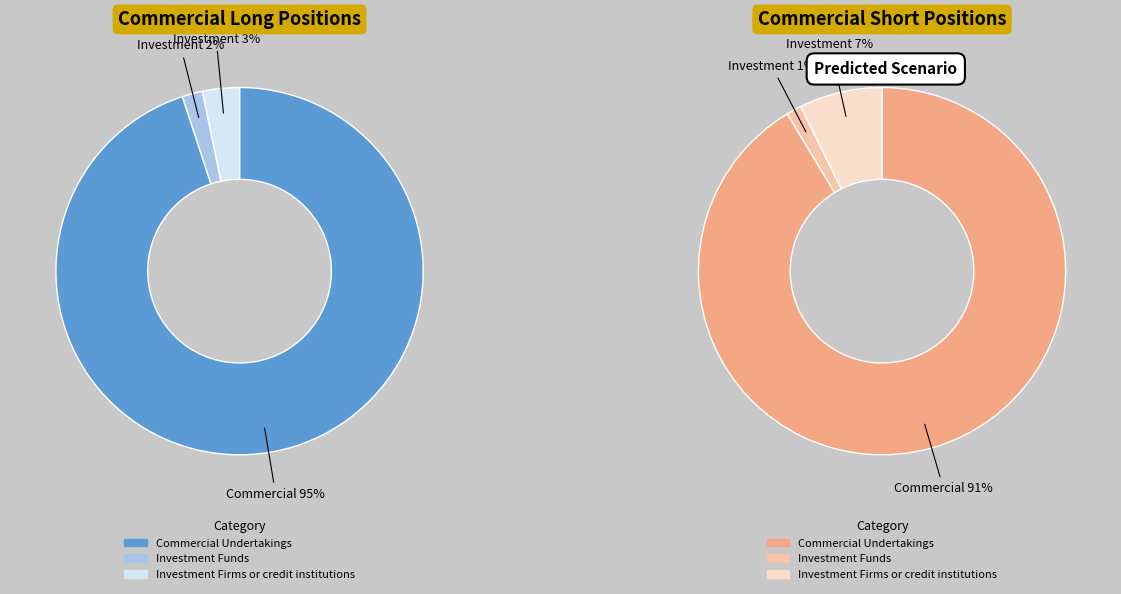

Which category has the smallest portion of the pie?

Investment Funds